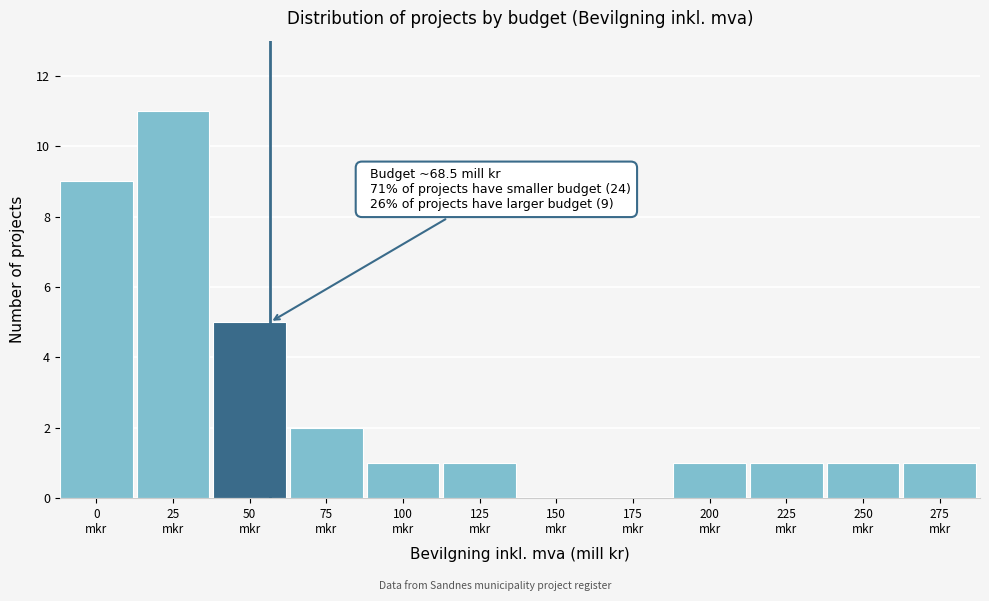

What is the greatest value displayed?

11